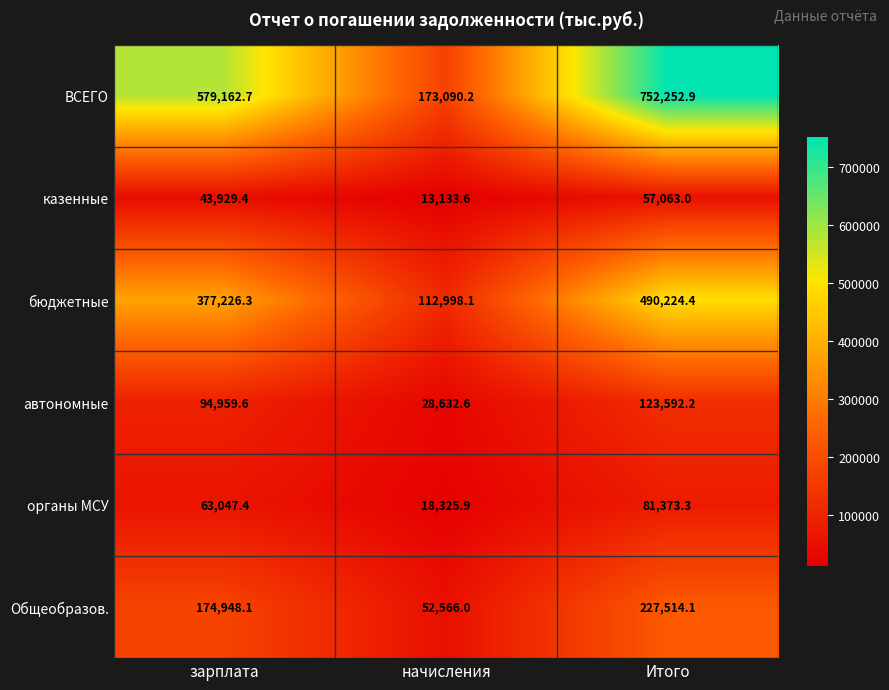

Reading left to right, extract all data points from this chart.

ВСЕГО: зарплата=579162.7	начисления=173090.2	Итого=752252.9
казенные: зарплата=43929.4	начисления=13133.6	Итого=57063.0
бюджетные: зарплата=377226.3	начисления=112998.1	Итого=490224.4
автономные: зарплата=94959.6	начисления=28632.6	Итого=123592.2
органы МСУ: зарплата=63047.4	начисления=18325.9	Итого=81373.3
Общеобразов.: зарплата=174948.1	начисления=52566.0	Итого=227514.1